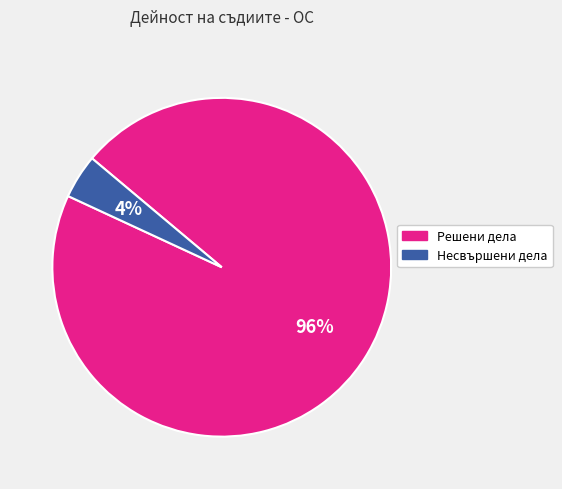

Rank the categories by value from highest to lowest.

Решени дела, Несвършени дела